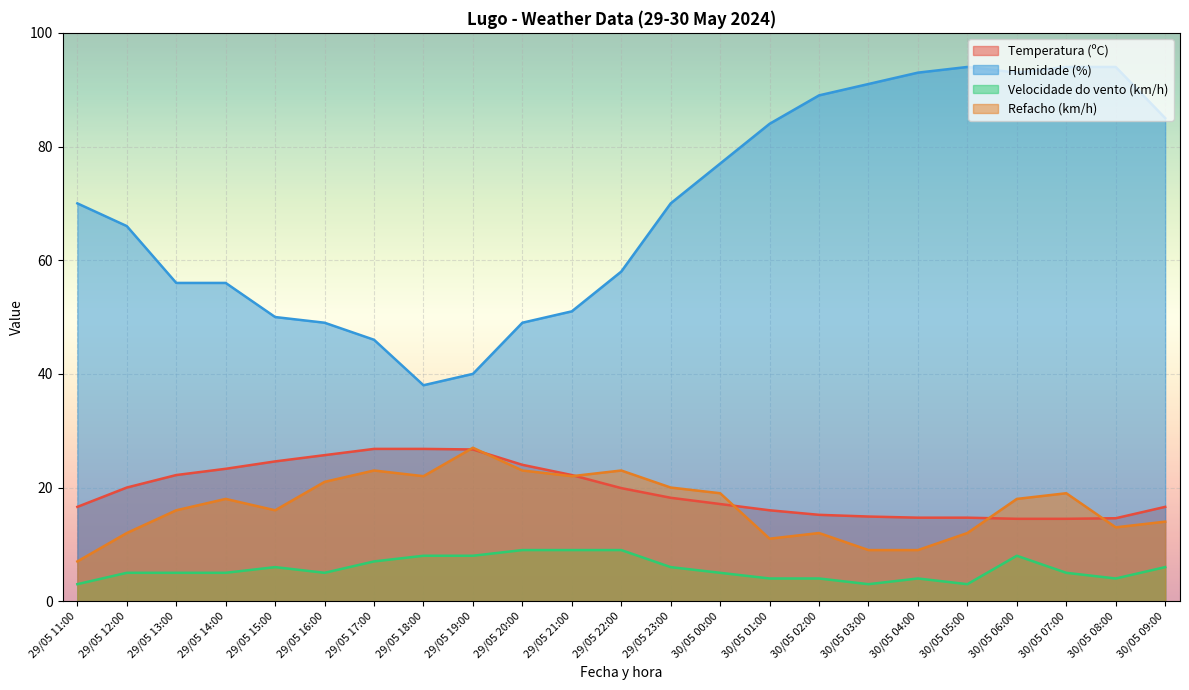

At which category does Refacho (km/h) reach its first local peak?

29/05 14:00